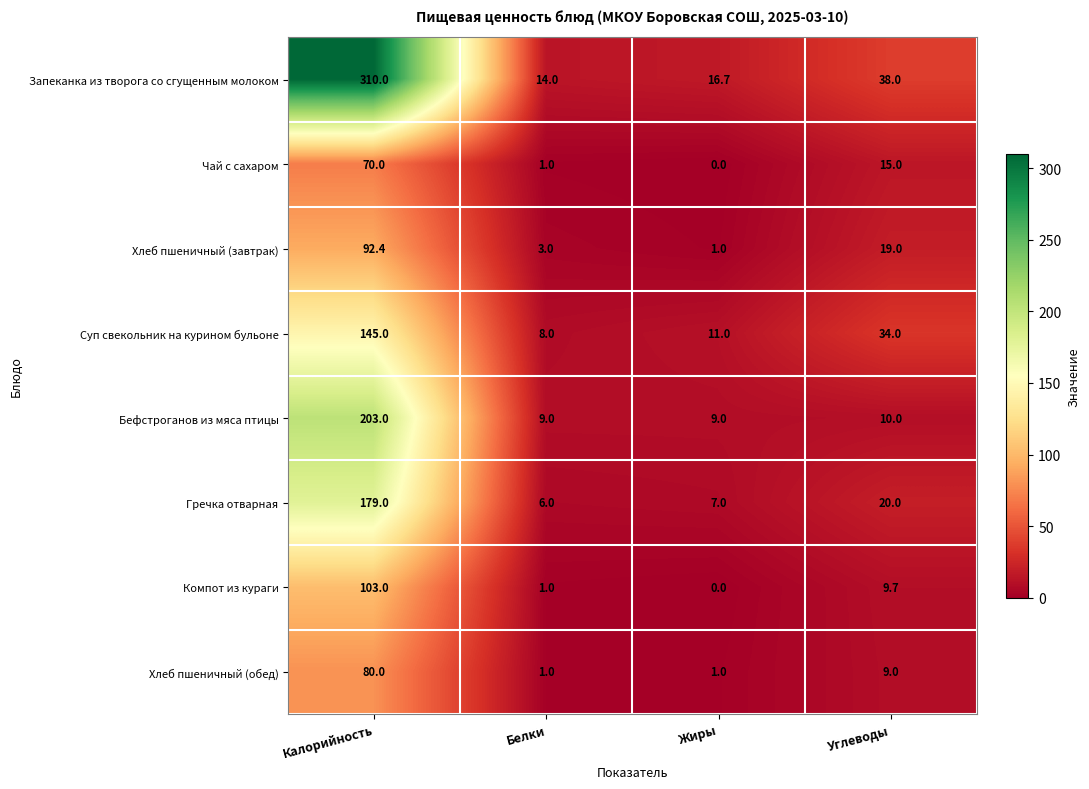

Rank the series by their maximum value, from lowest to highest.

Чай с сахаром, Хлеб пшеничный (обед), Хлеб пшеничный (завтрак), Компот из кураги, Суп свекольник на курином бульоне, Гречка отварная, Бефстроганов из мяса птицы, Запеканка из творога со сгущенным молоком